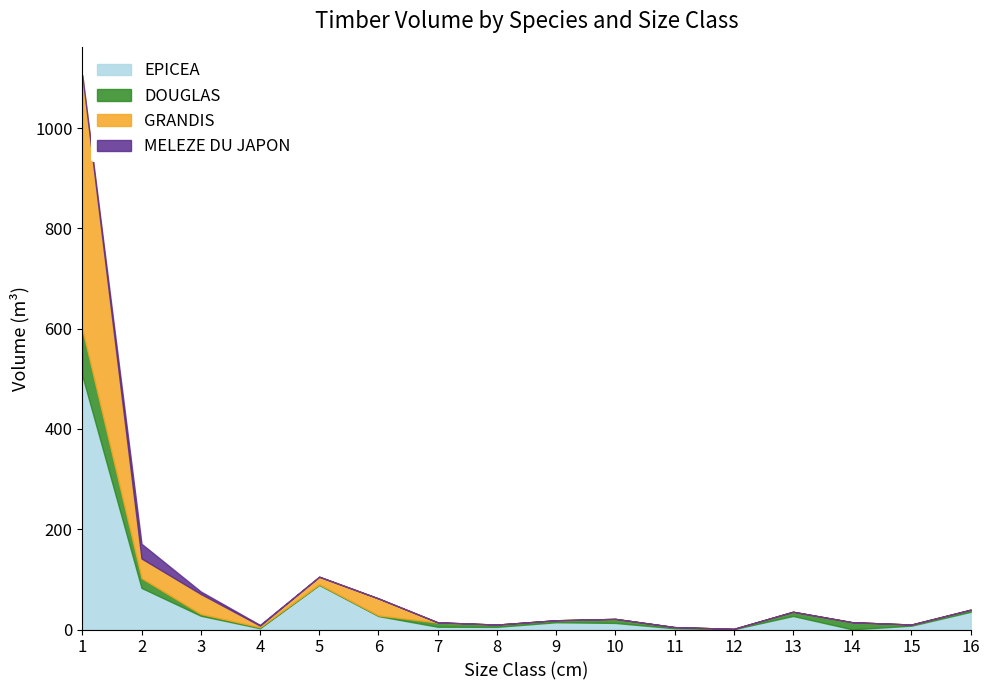

Which series has the largest total across all categories?

EPICEA